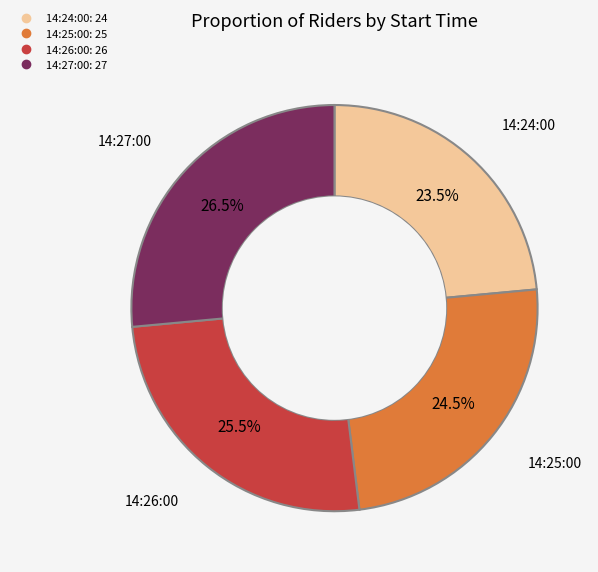

What is the smallest slice in the pie chart?

14:24:00